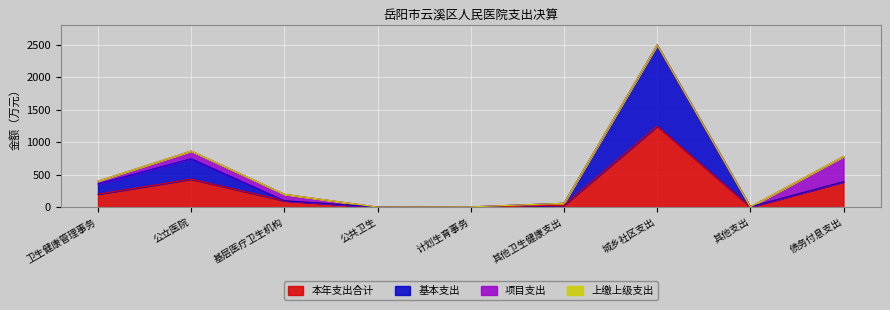

How many interior local valleys does the 本年支出合计 series have?

2